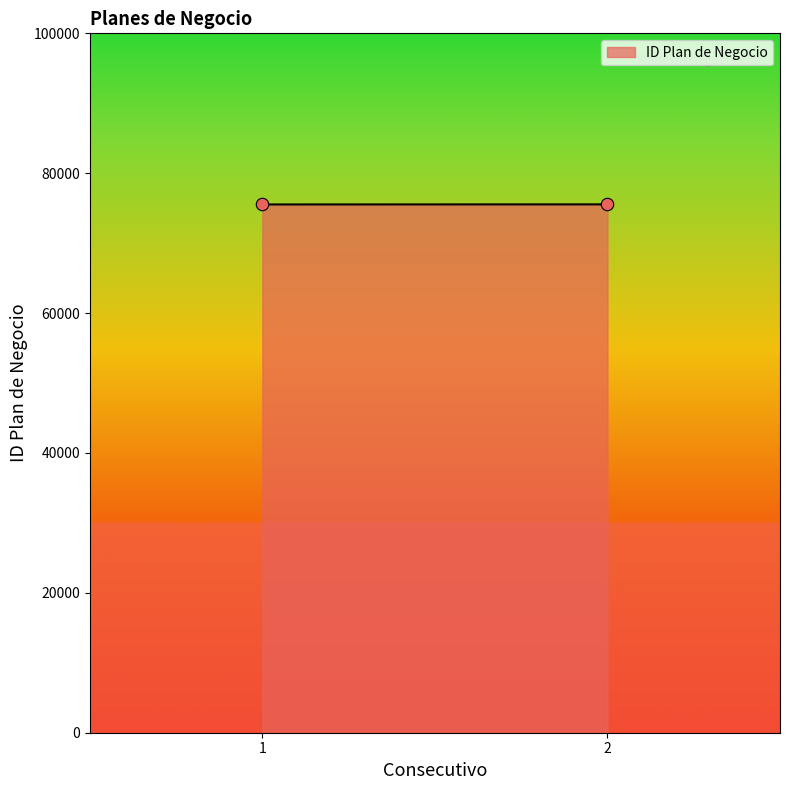

What is the average Y value?

75540